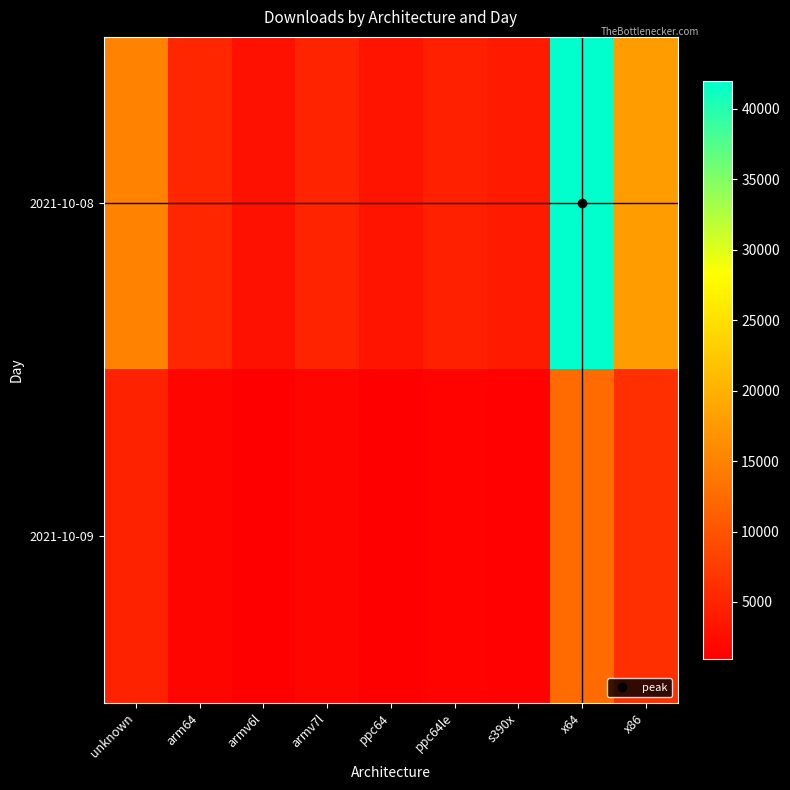

What is the spread (max minus min) of values at ppc64le?

3026